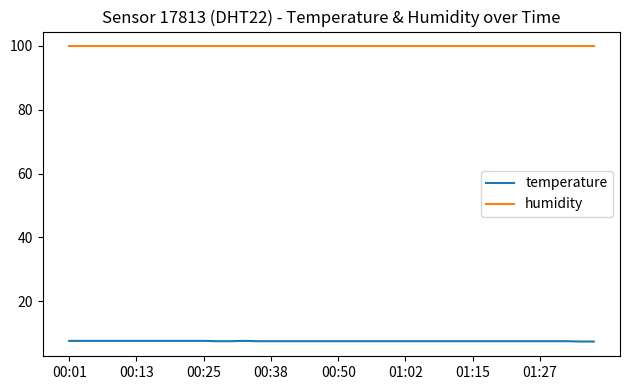

True or false: humidity and temperature intersect in this chart.

False